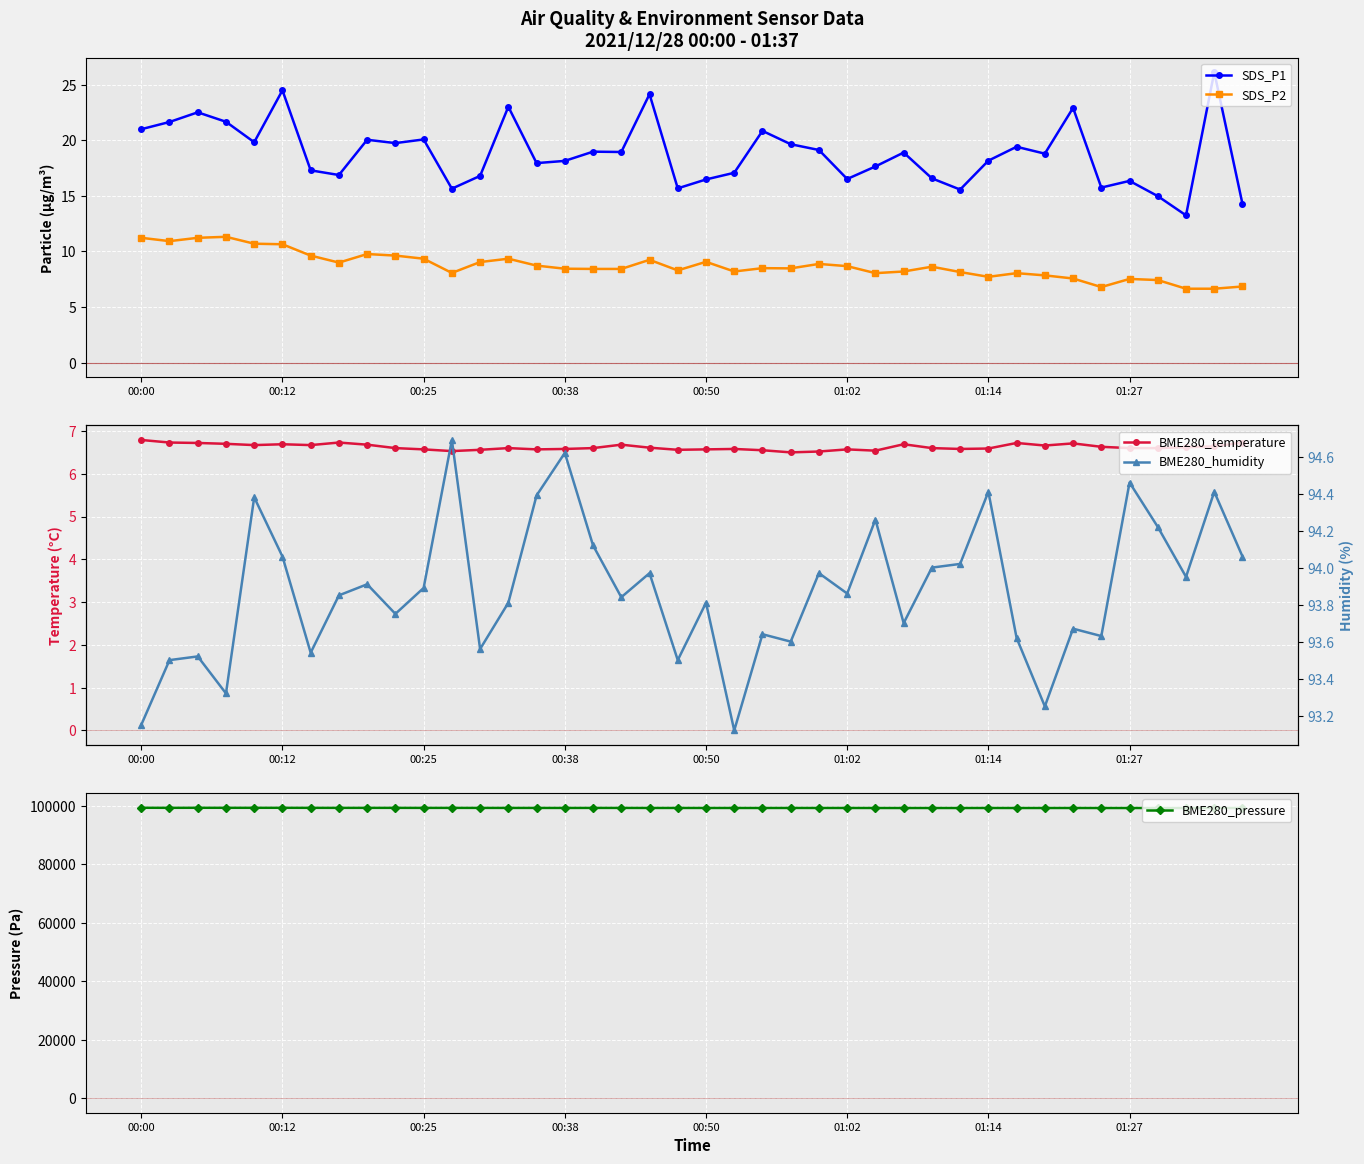

Rank the series by their maximum value, from highest to lowest.

BME280_pressure, BME280_humidity, SDS_P1, SDS_P2, BME280_temperature